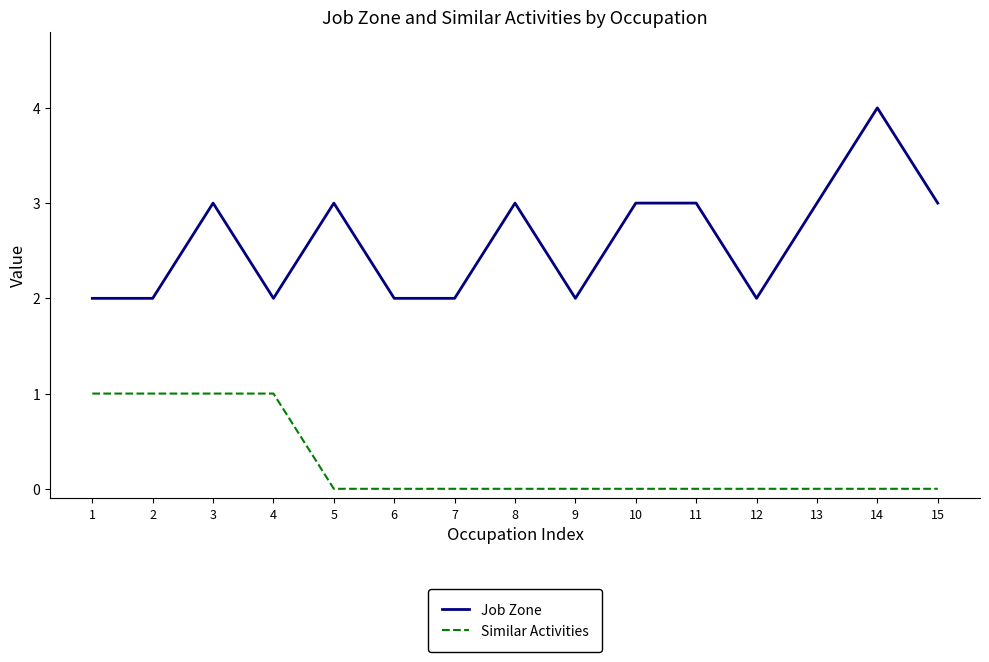

The Similar Activities series shows 1 at 3. True or false?

True